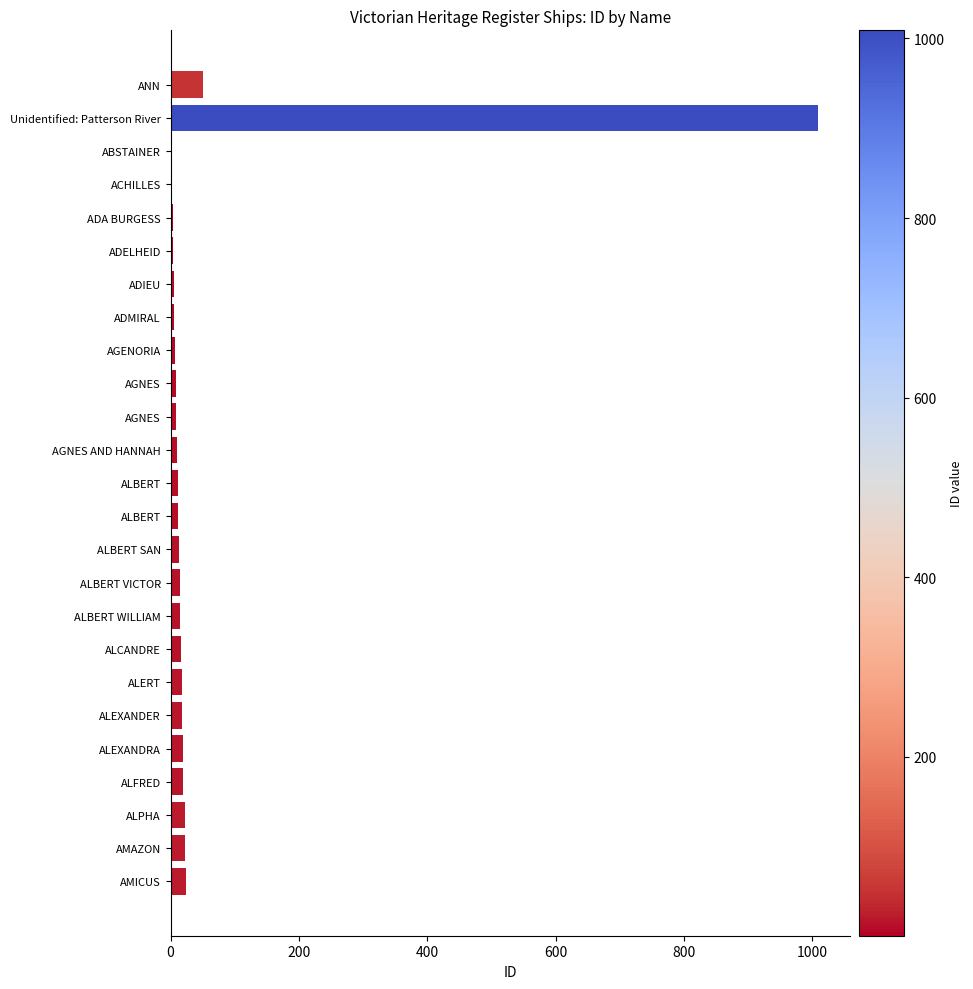

Count the number of data series in this chart.

1